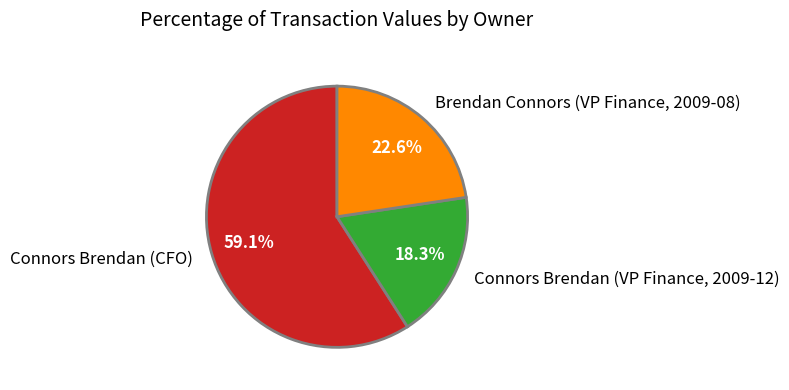

Is it true that Connors Brendan (VP Finance, 2009-12) is 6% of the pie?

False